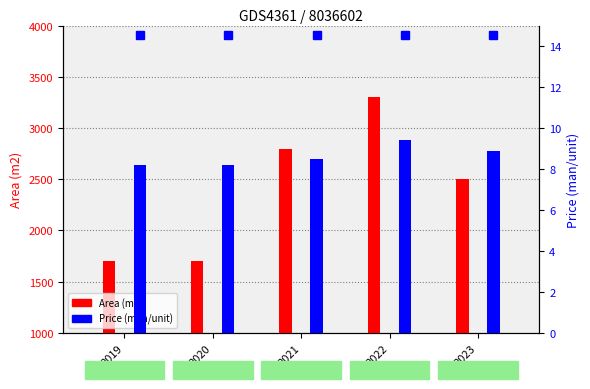

Reading left to right, what are all the values shown in this chart?

Area (m2): 1700.0	1700.0	2800.0	3300.0	2500.0
Price (man/unit): 8.2	8.2	8.5	9.4	8.9